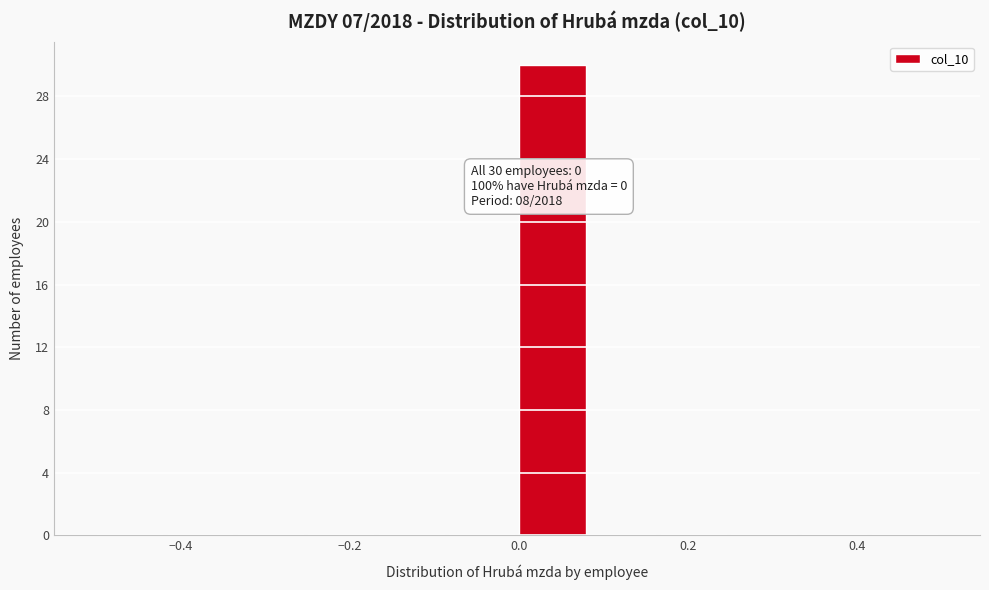

Which range on the x-axis has the tallest bar?

0.00 to 0.08